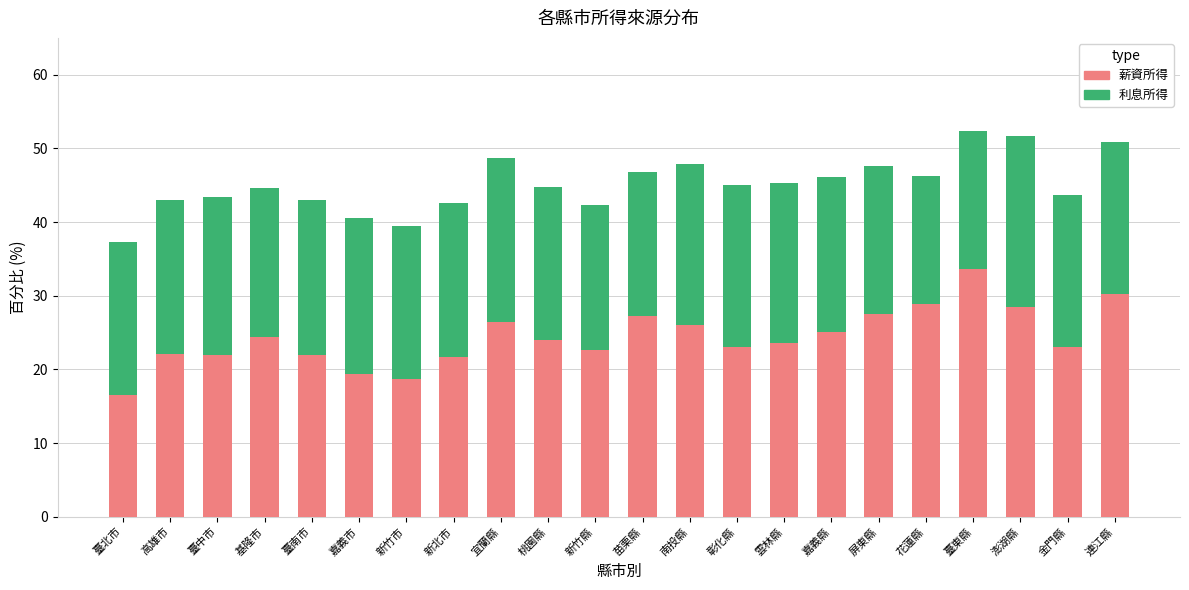

What is the difference between the 薪資所得 values at 宜蘭縣 and 臺北市?

10.0